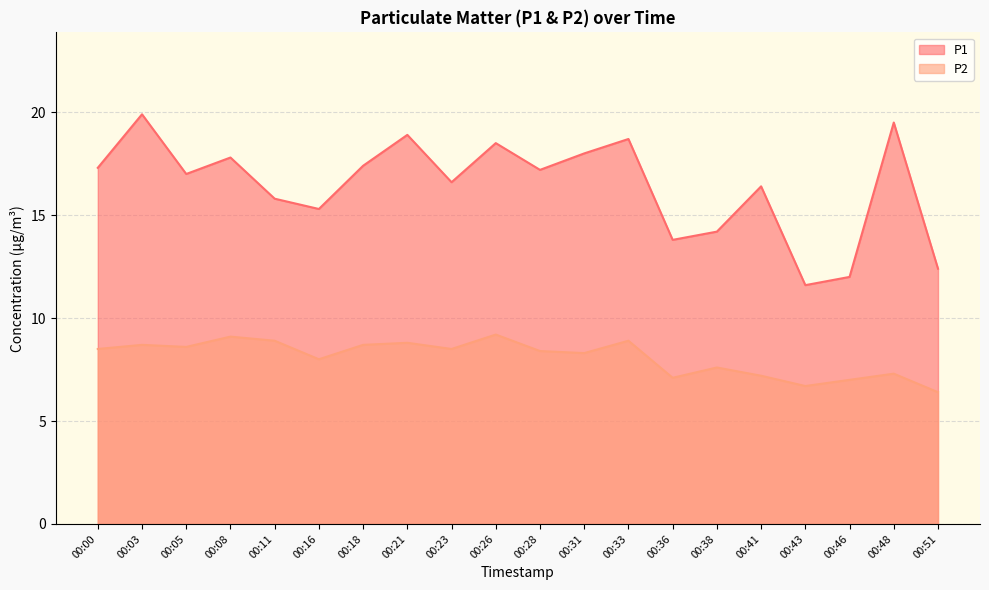

At which category does the chart reach its peak across all series?

00:03